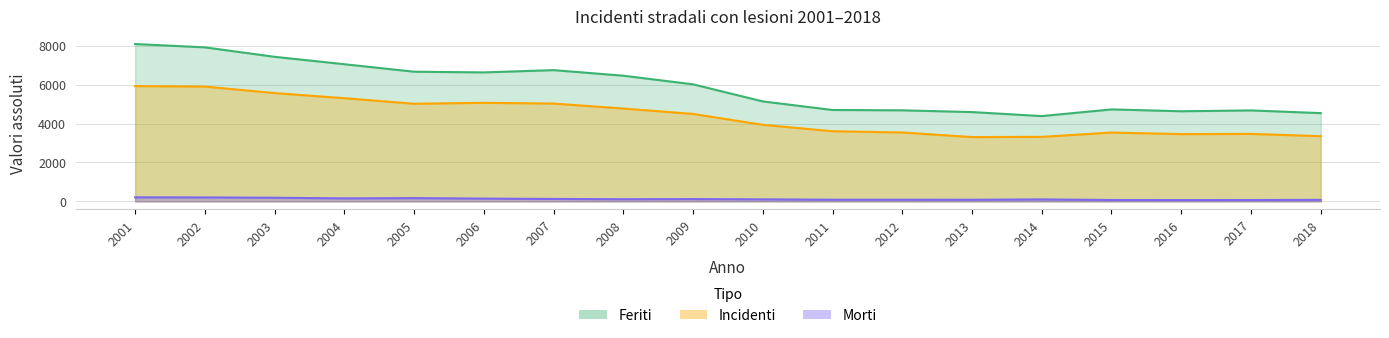

Which series has the widest spread of values?

Feriti